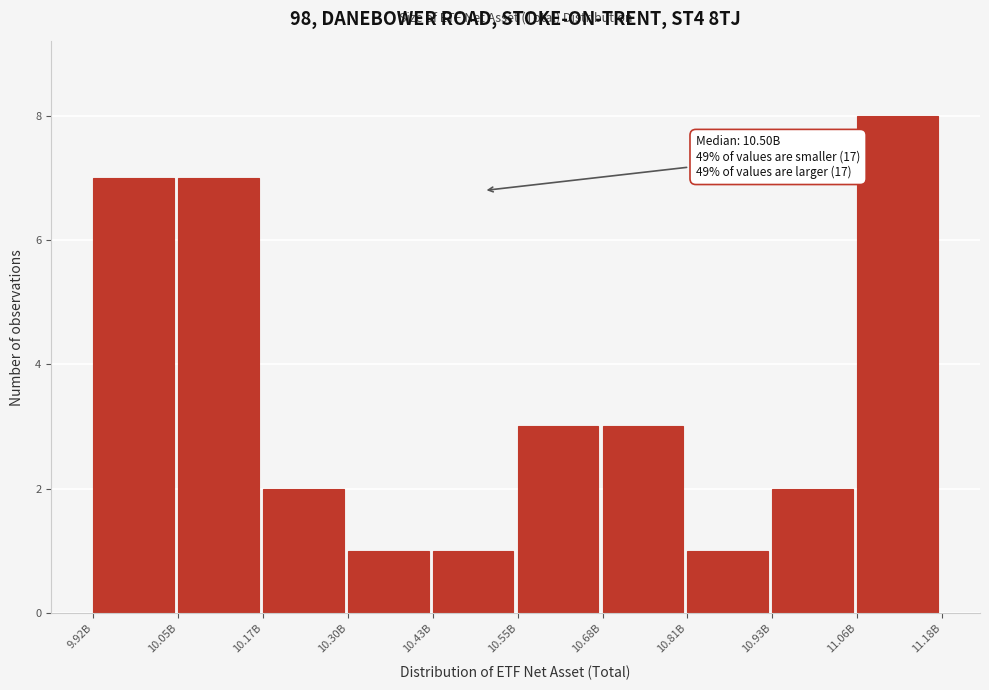

Reading left to right, extract all data points from this chart.

9.92B=7	10.05B=7	10.17B=2	10.30B=1	10.43B=1	10.55B=3	10.68B=3	10.81B=1	10.93B=2	11.06B=8